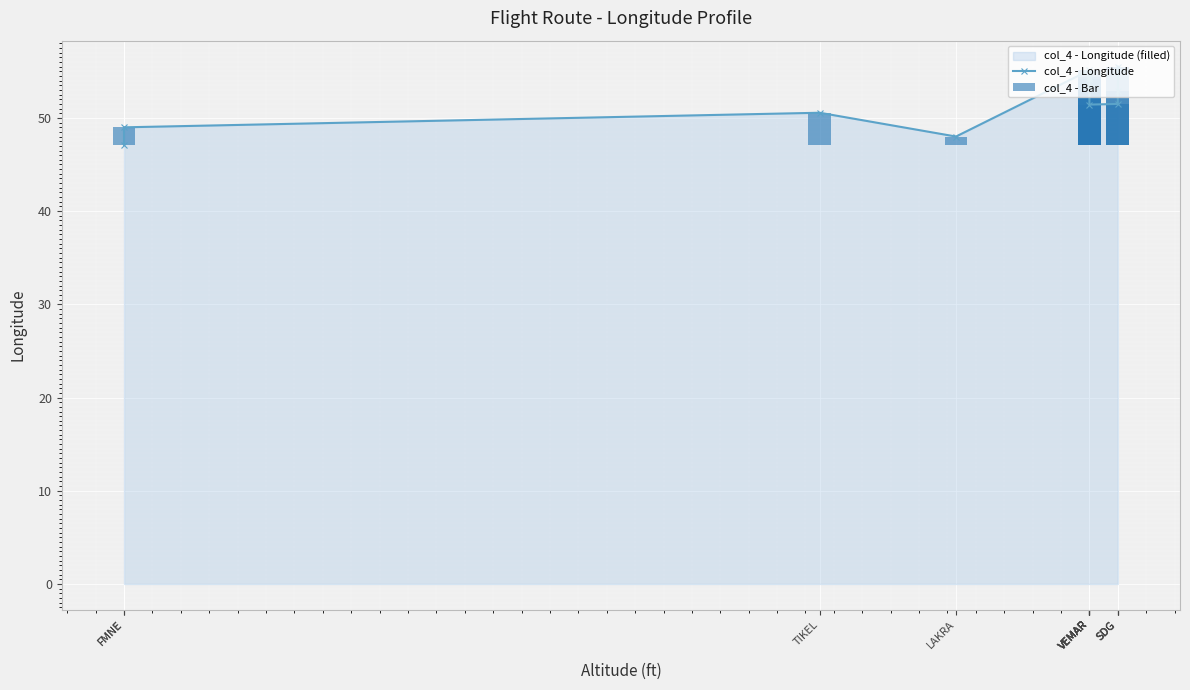

What is the sum of all col_4 - Bar values?

58.3